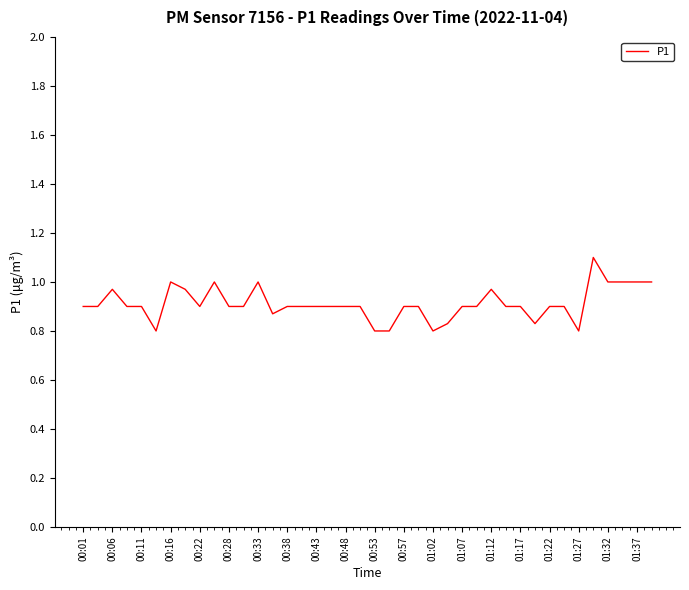

What is the difference between the maximum and minimum values?

0.3